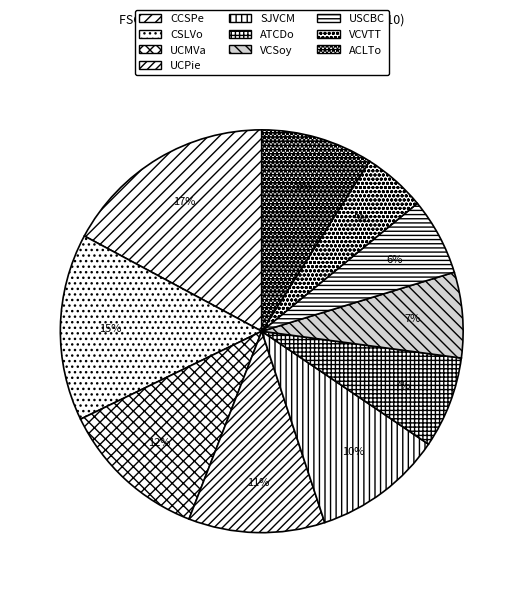

How much of the chart is everything except VCSoy?

93.1%